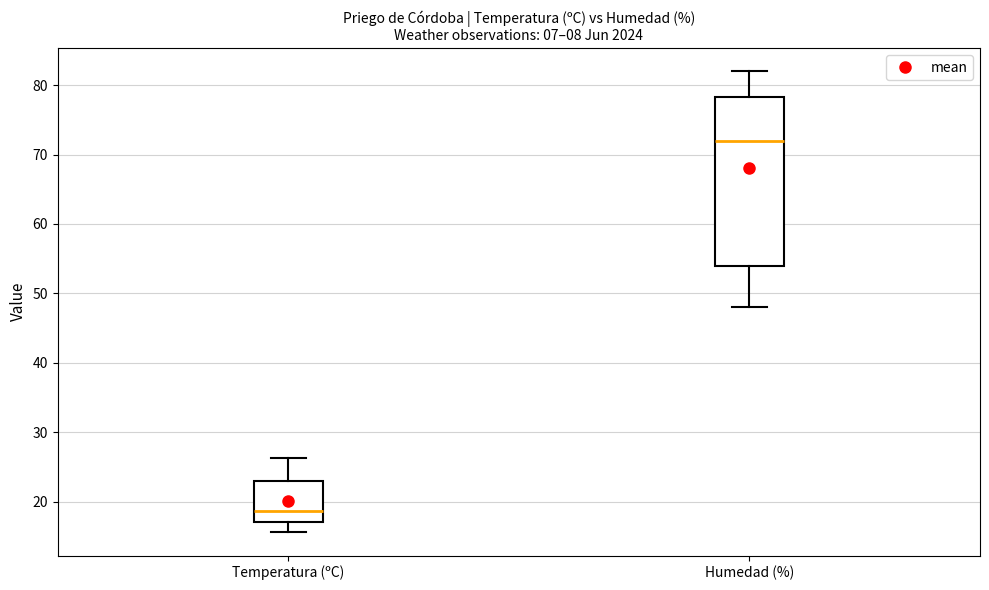

Which box's median line is the highest?

Humedad (%)